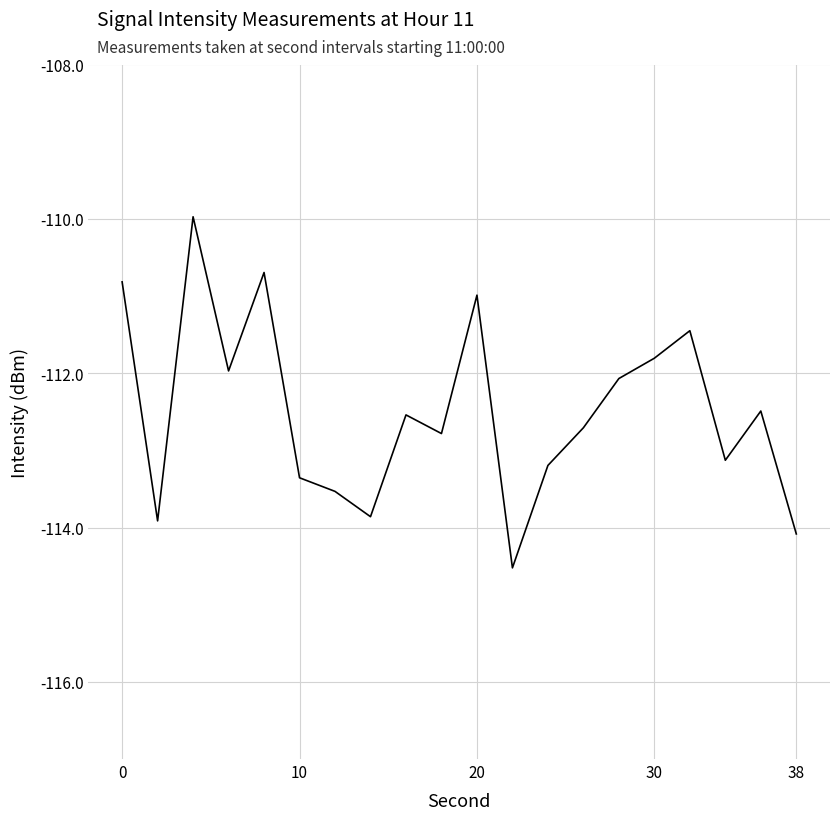

Reading left to right, list all the values displayed in this chart.

-110.8	-113.9	-110.0	-112.0	-110.7	-113.4	-113.5	-113.9	-112.5	-112.8	-111.0	-114.5	-113.2	-112.7	-112.1	-111.8	-111.4	-113.1	-112.5	-114.1